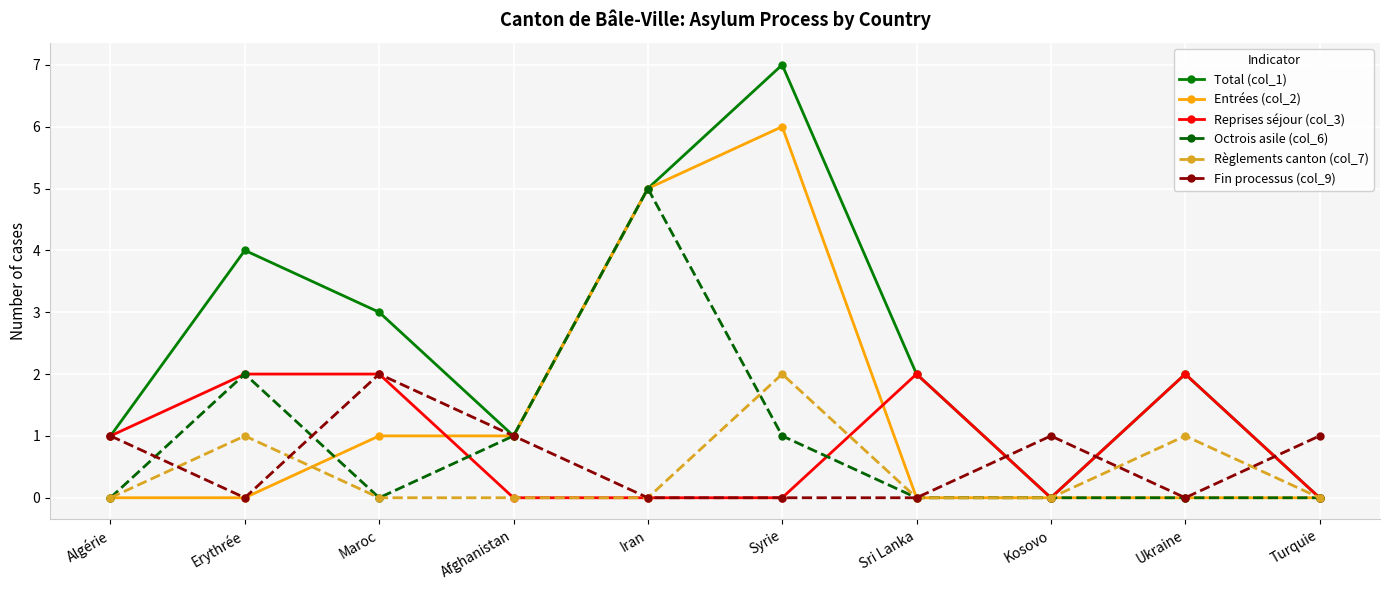

What is the average value of the Reprises séjour (col_3) series?

1